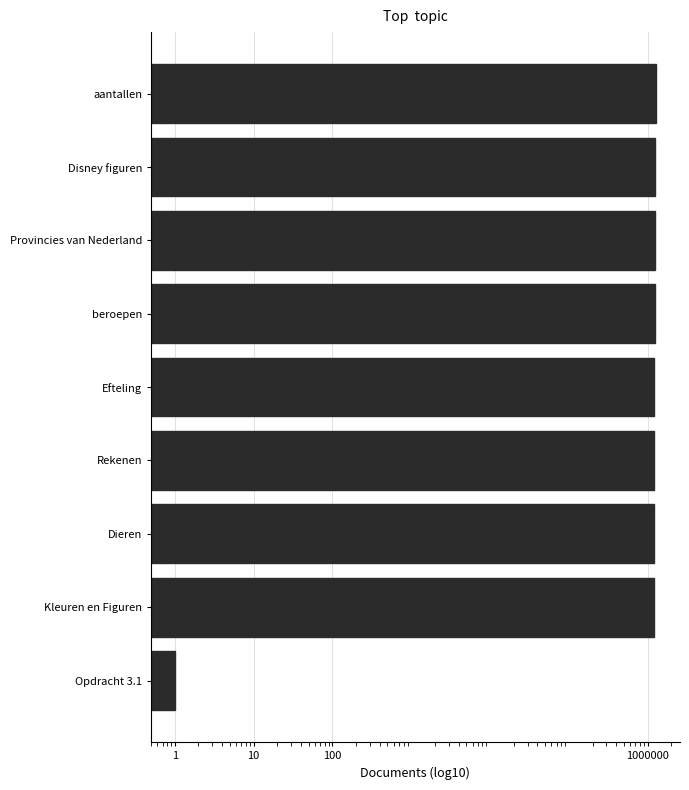

What is the smallest value displayed?

1